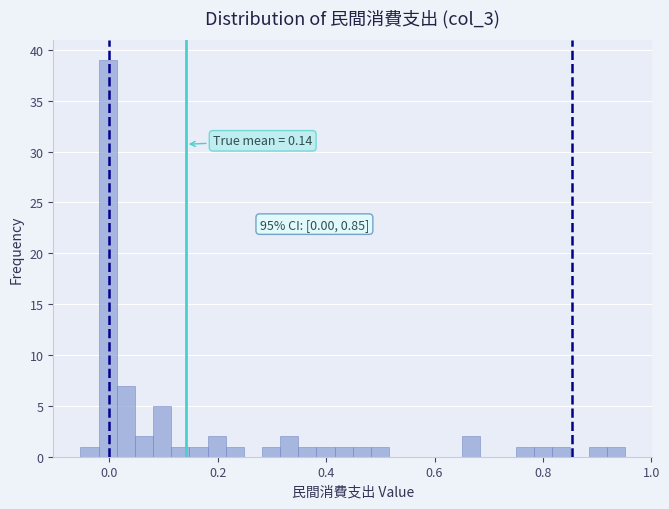

Read against the x-axis, roughly where is the centre of the tallest bar?

0.00